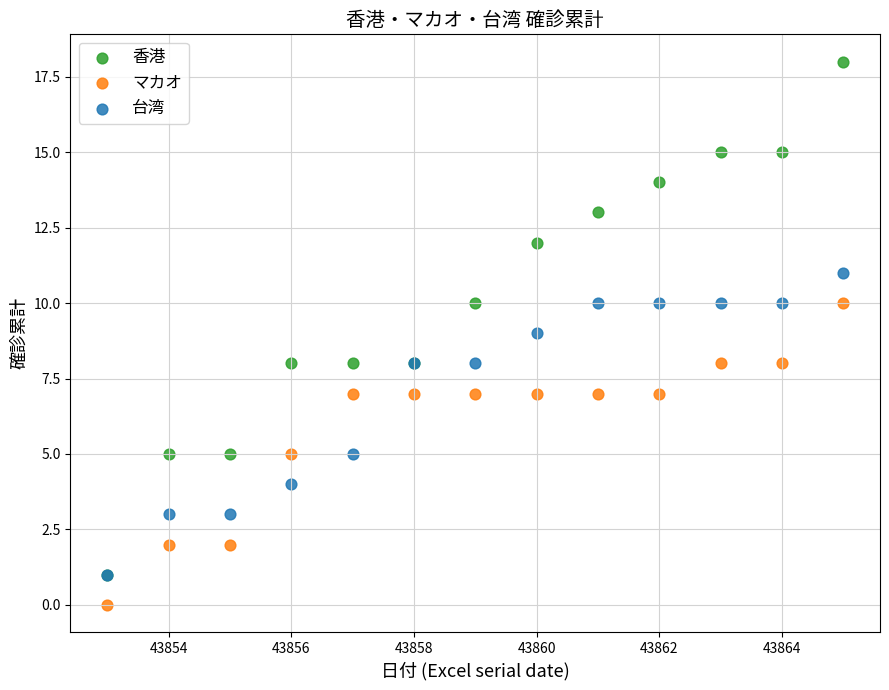

Which series has the largest Y range (max minus min)?

香港